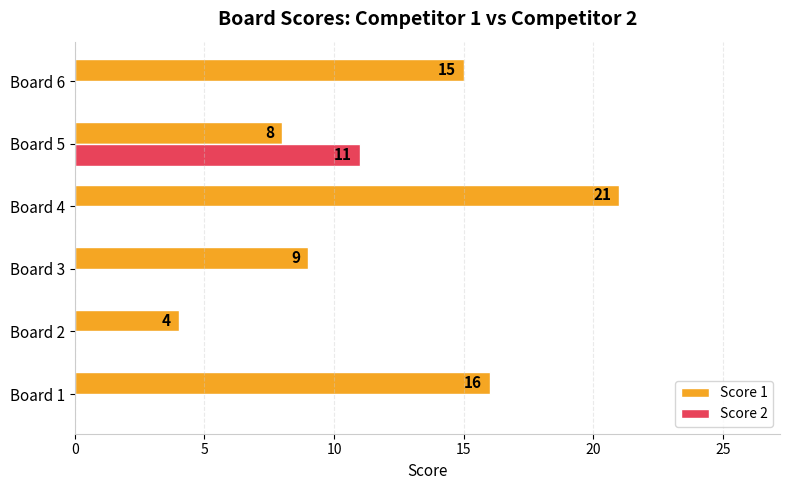

Which series has the largest range (max minus min)?

Score 1